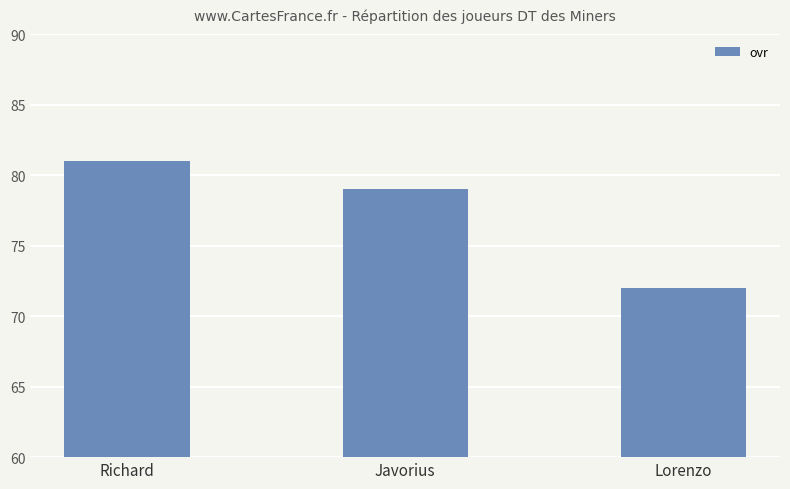

List the labels in order of value, smallest first.

Lorenzo, Javorius, Richard